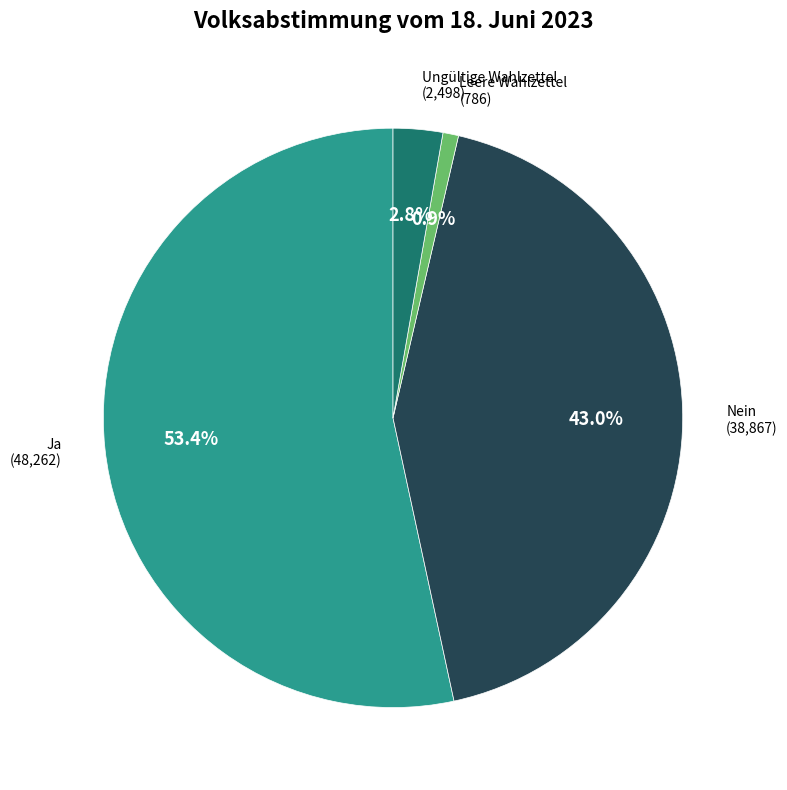

How many segments does this pie chart have?

4